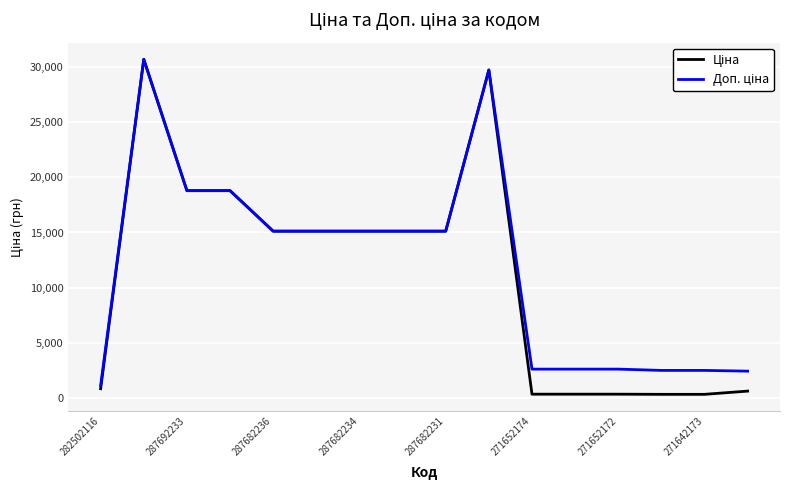

What is the maximum value shown in the chart?

30717.1